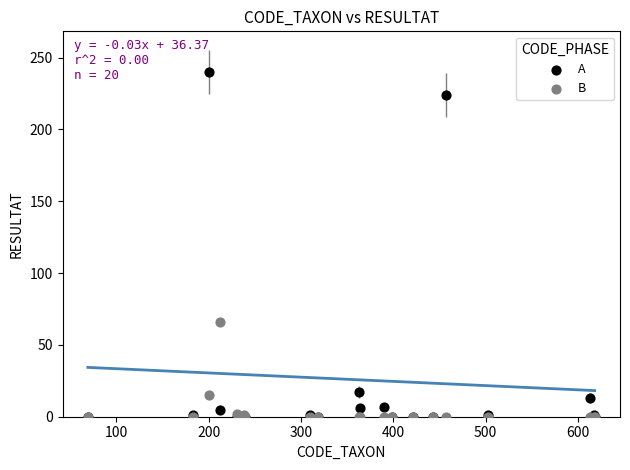

Across all series, what Y value is closest to 120?

66